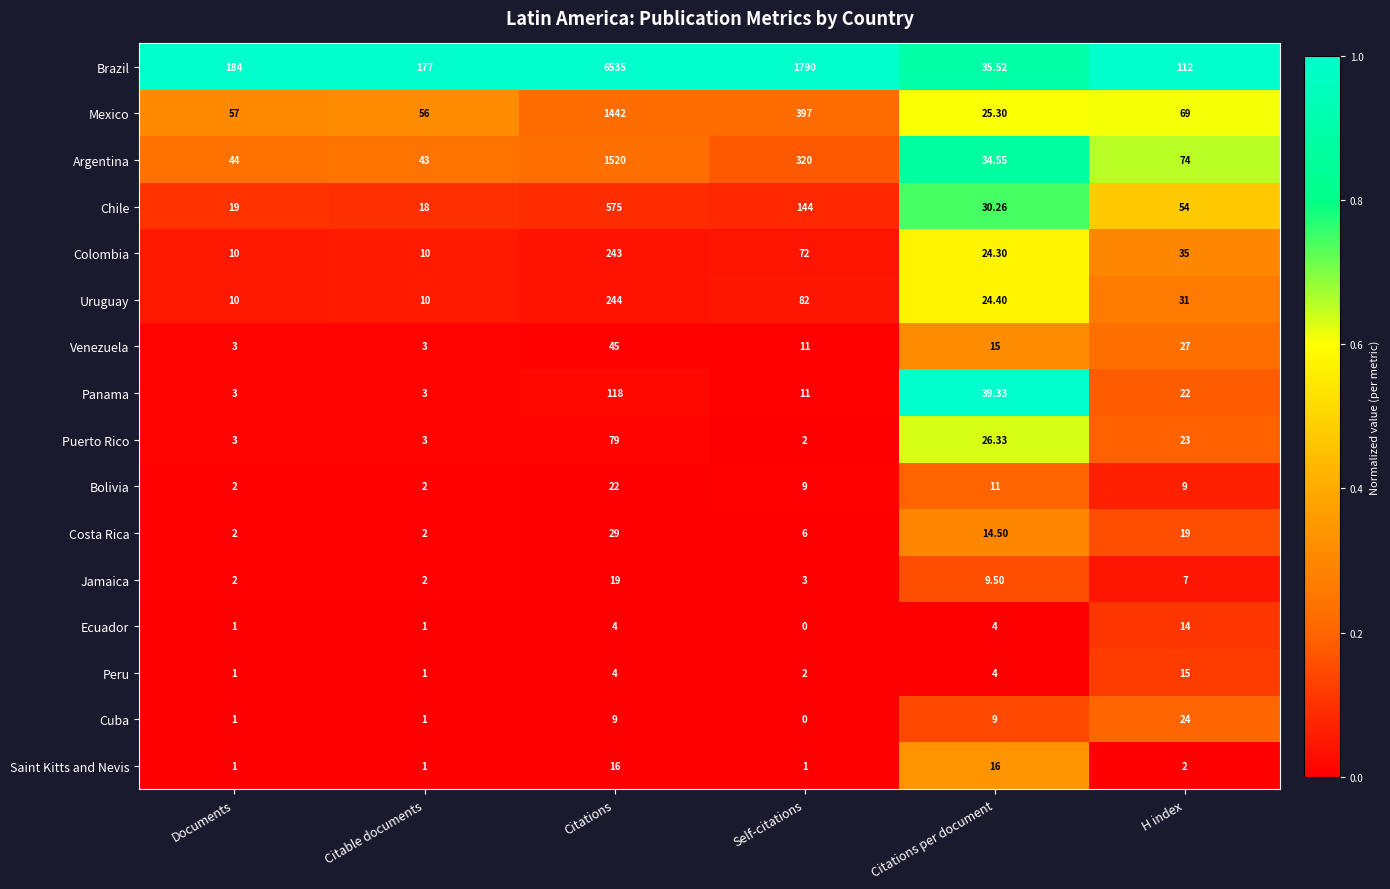

At how many categories does at least one series exceed 0?

6